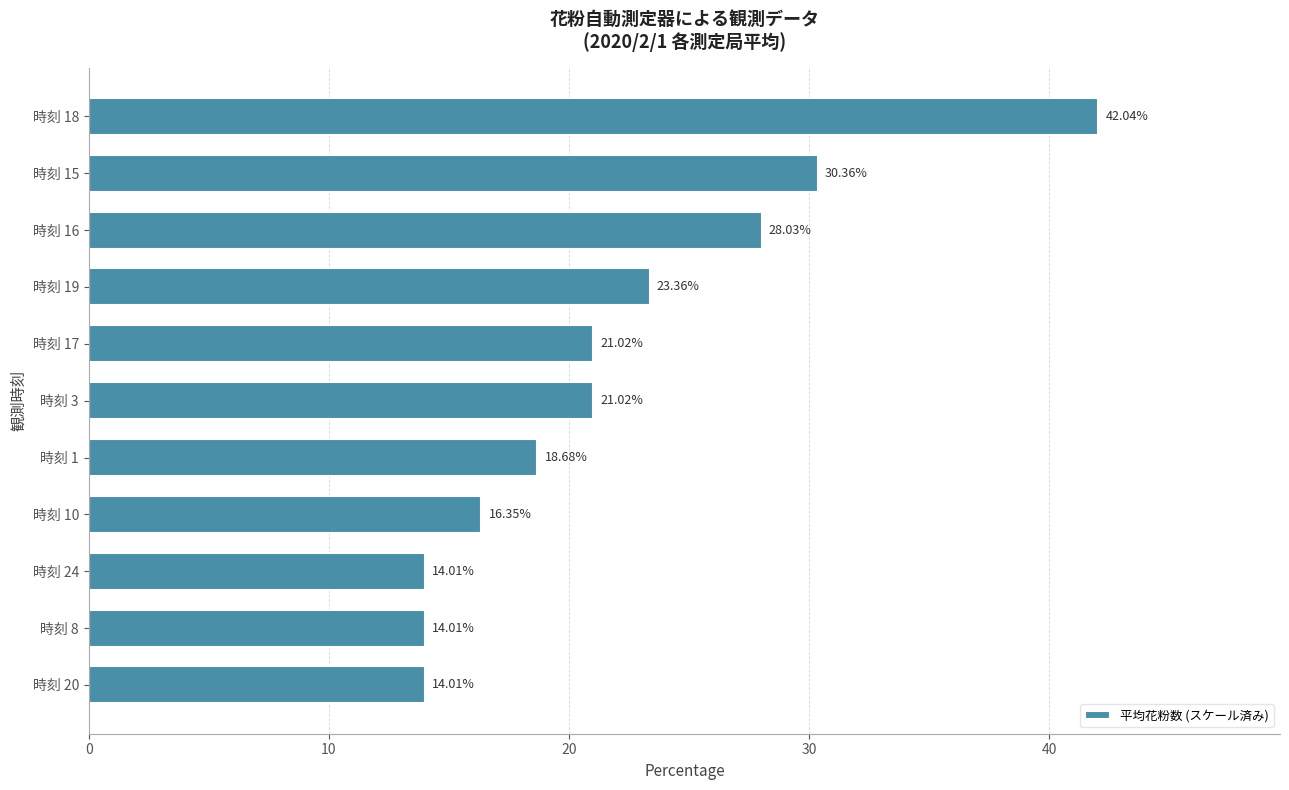

Does the chart contain any negative values?

No